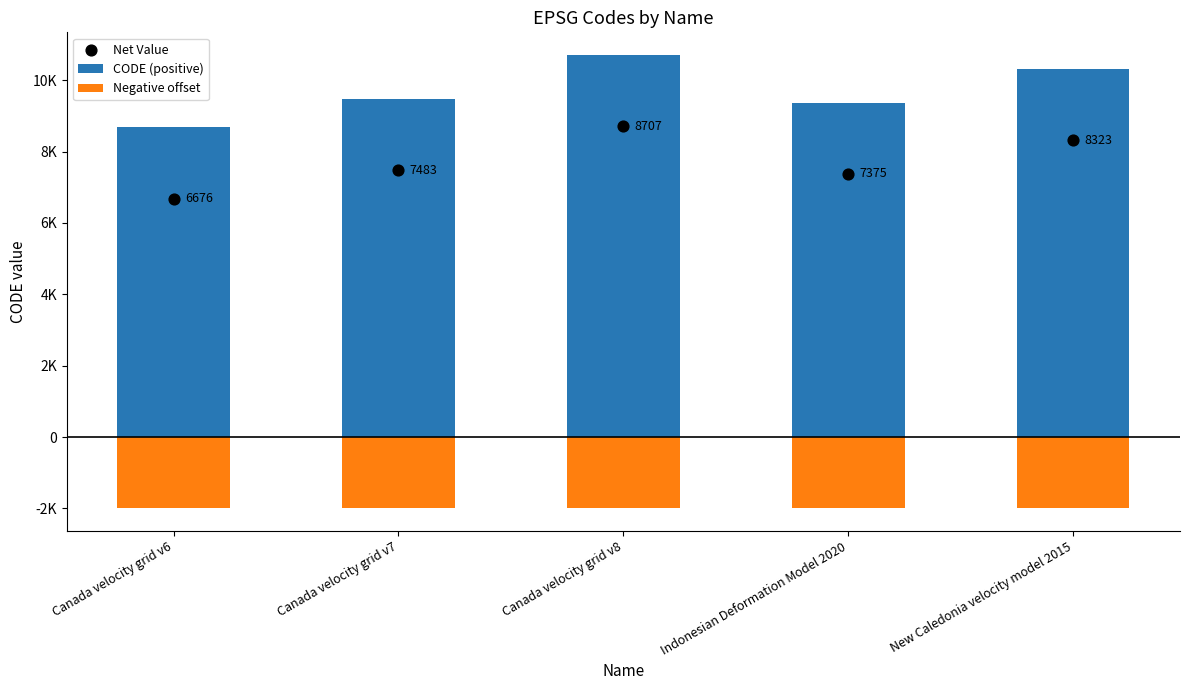

Which series reaches the maximum Y coordinate?

CODE (positive)